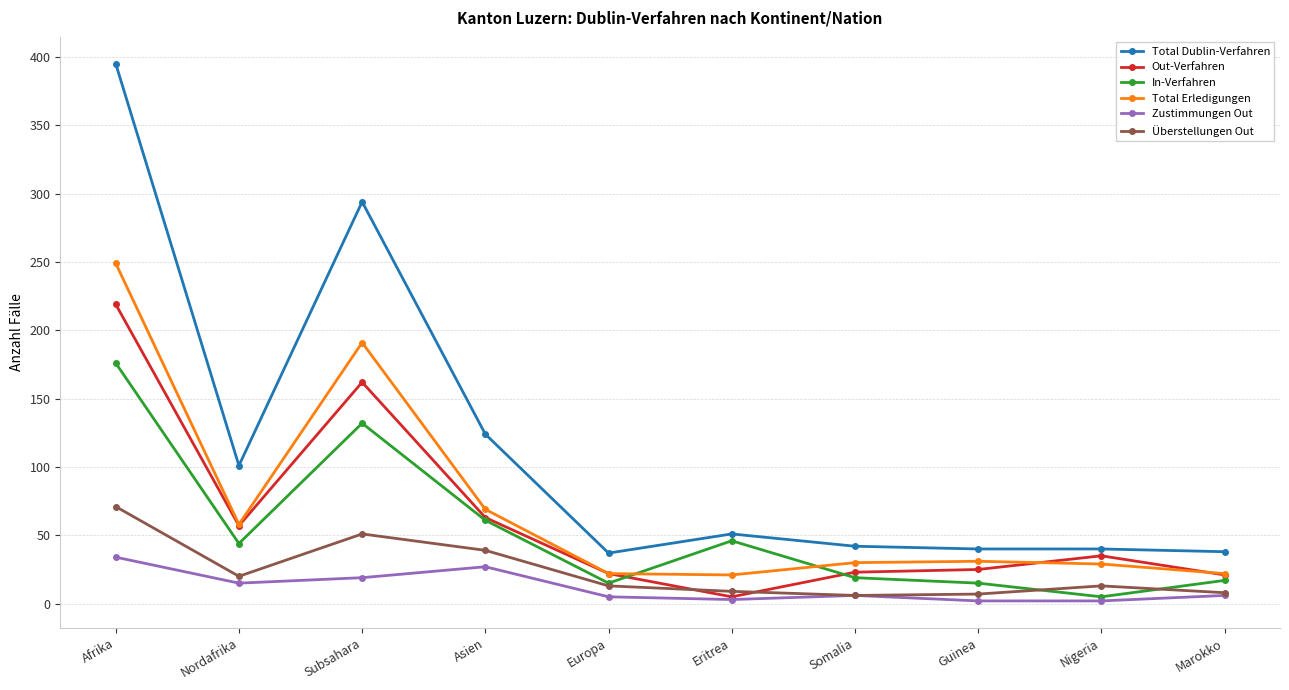

What is the lowest value of the In-Verfahren series?

5